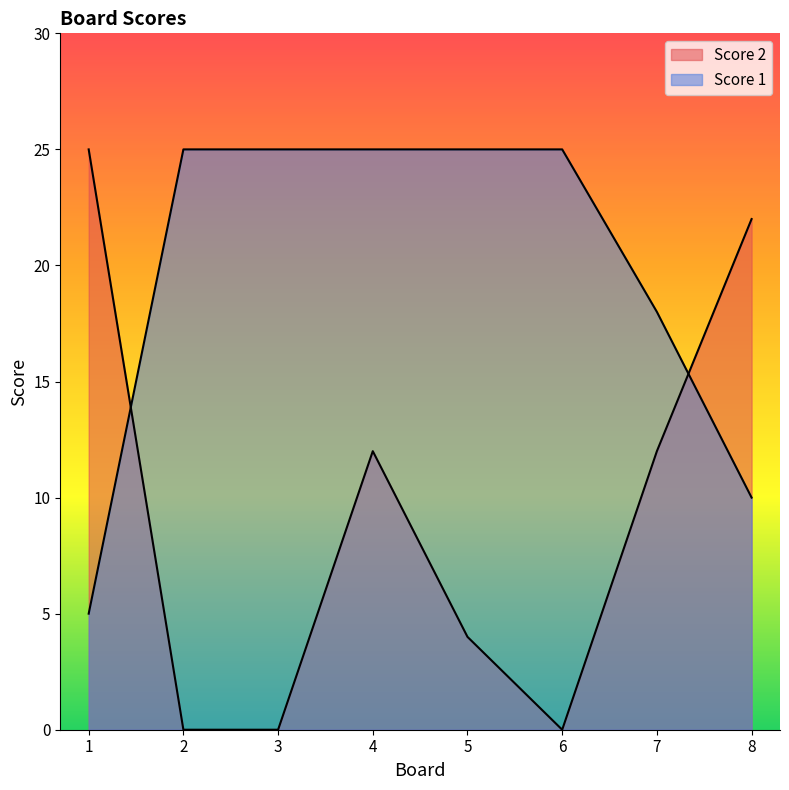

Rank the series at 7 from lowest to highest value.

Score 2, Score 1